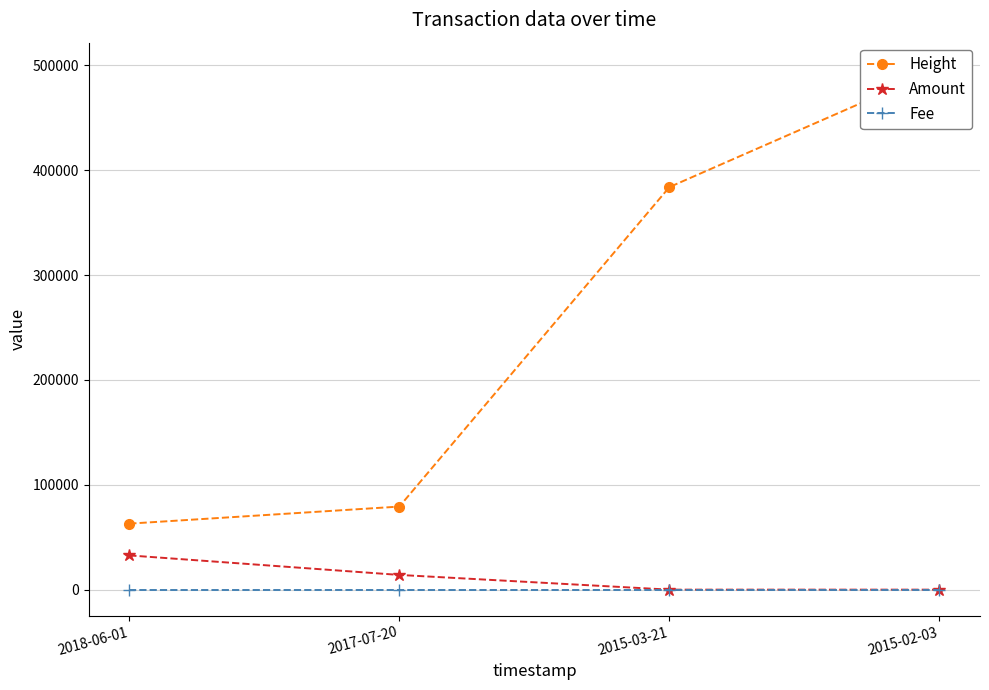

Which label corresponds to the largest value in the chart?

2015-02-03